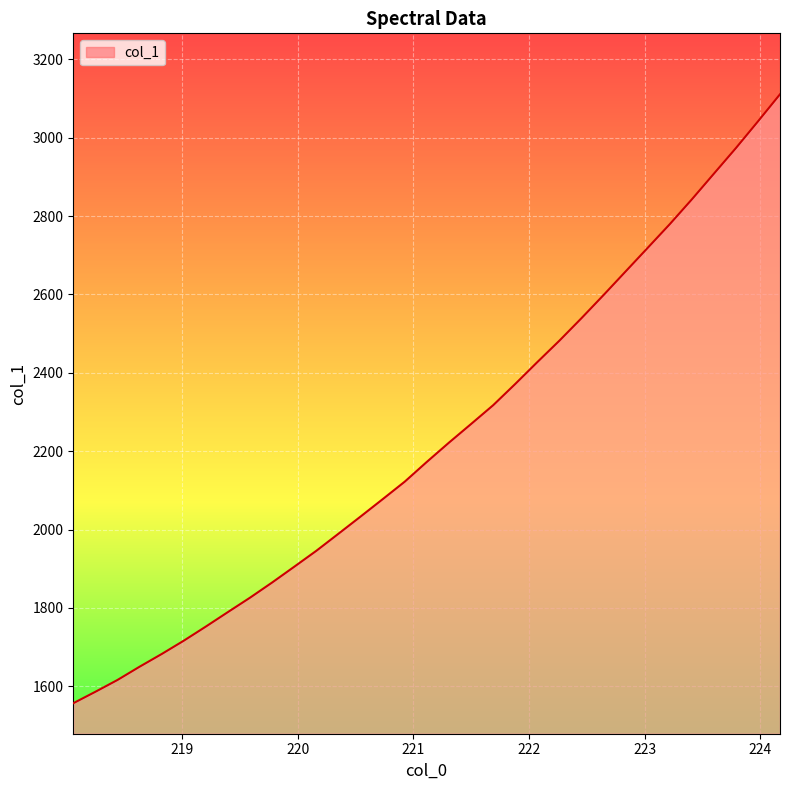

Does the chart display data point markers on the line(s)?

No